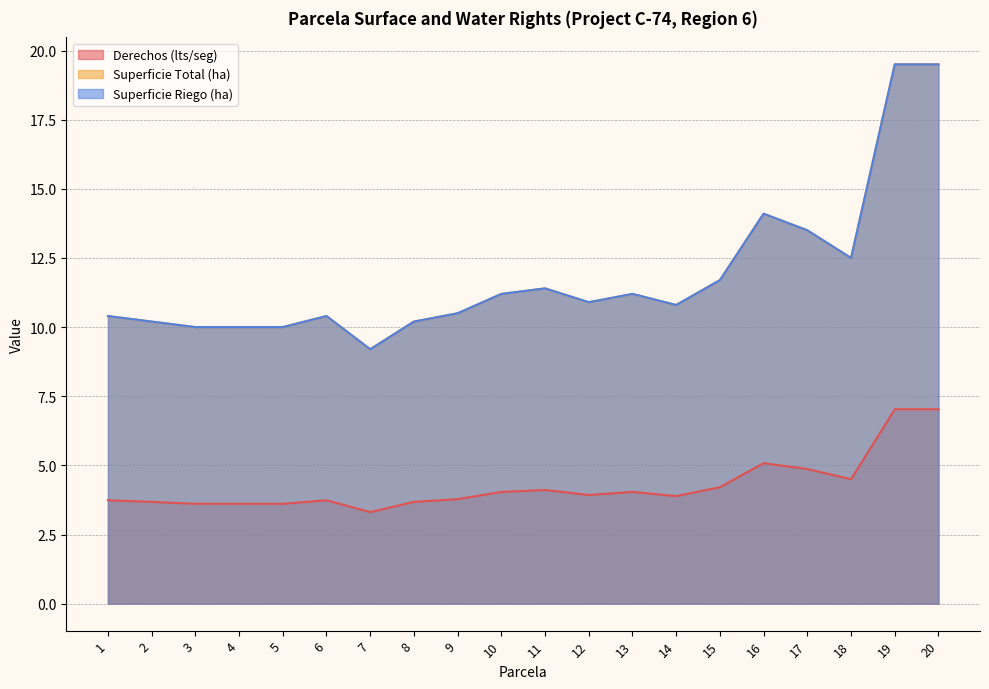

Count the number of categories in the chart.

20